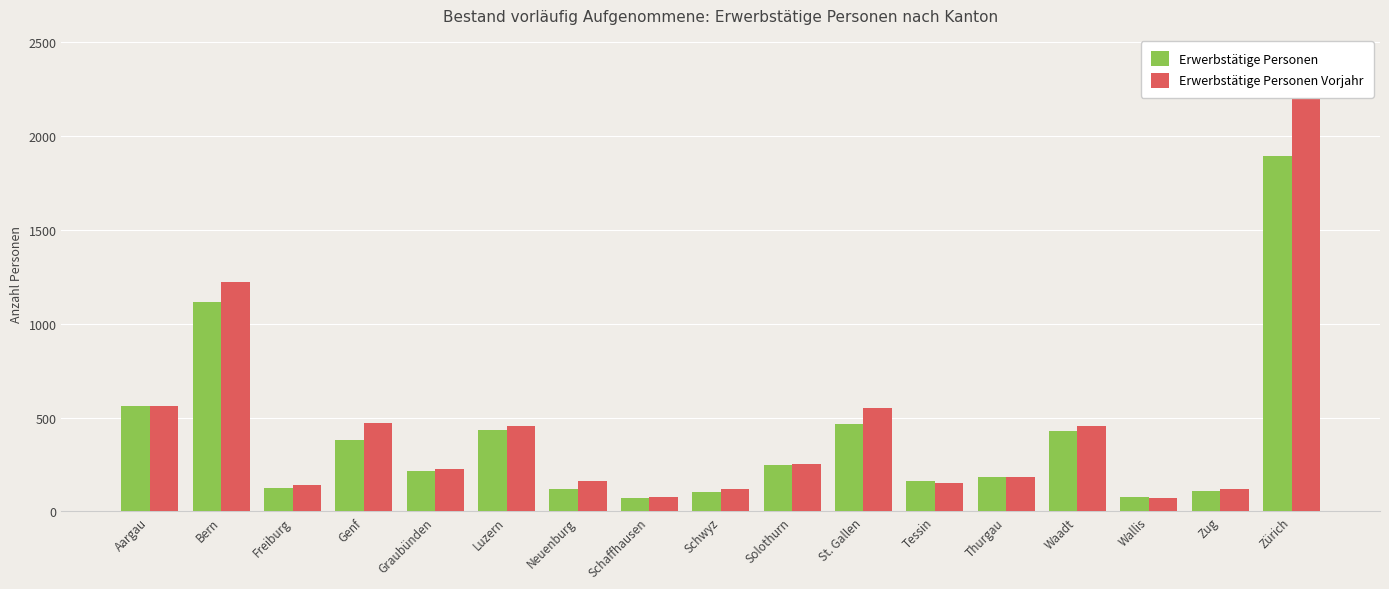

What is the sum of the Erwerbstätige Personen Vorjahr values at Wallis and Graubünden?

299